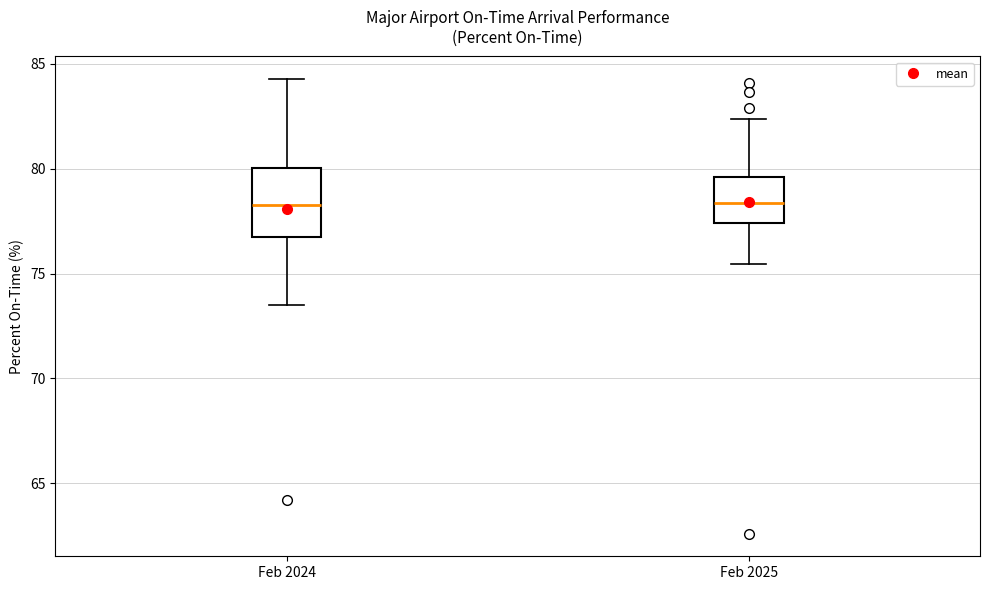

Reading left to right, read every box against the y-axis: the position of its median line, the range the box covers, and the ends of its whiskers. The values are not printed on the chart, so give them approximately, as read against the axis.

Feb 2024: median 78.5, box 76.5 to 80.0, whiskers 73.5 to 84.5
Feb 2025: median 78.5, box 77.5 to 79.5, whiskers 75.5 to 82.5